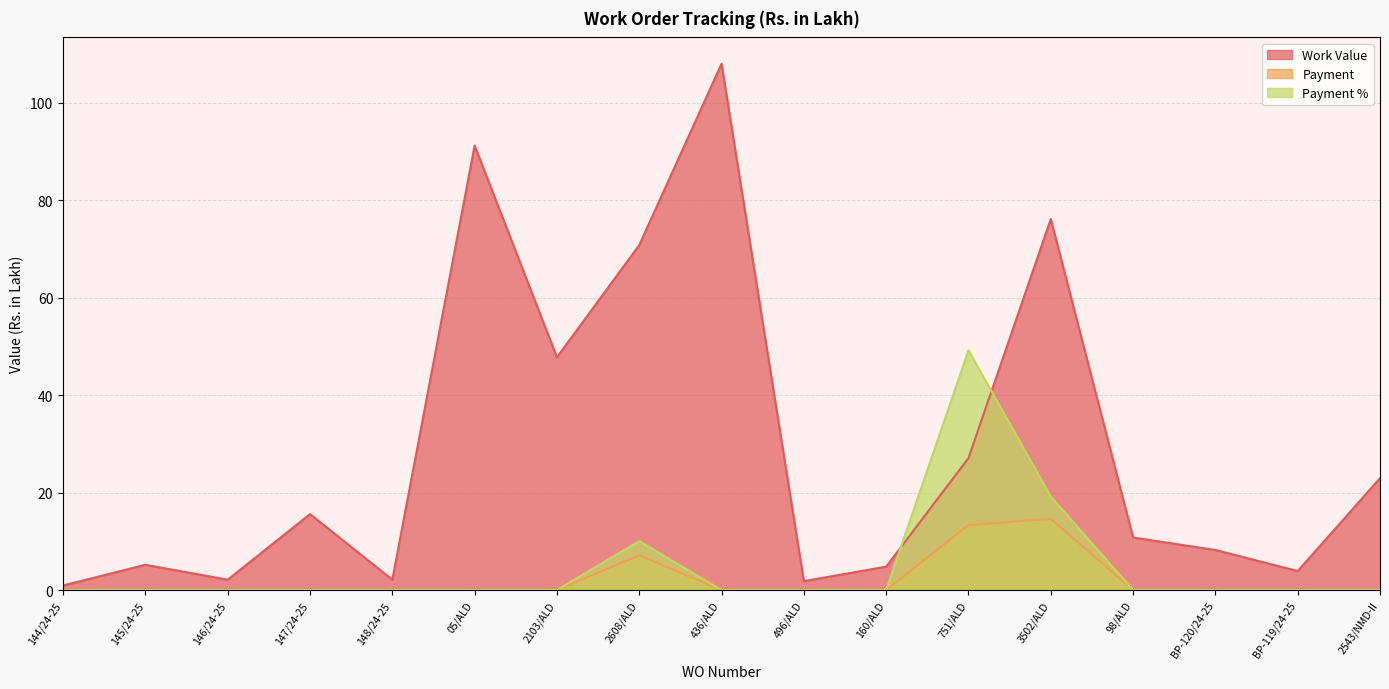

At how many categories does at least one series exceed 77?

2